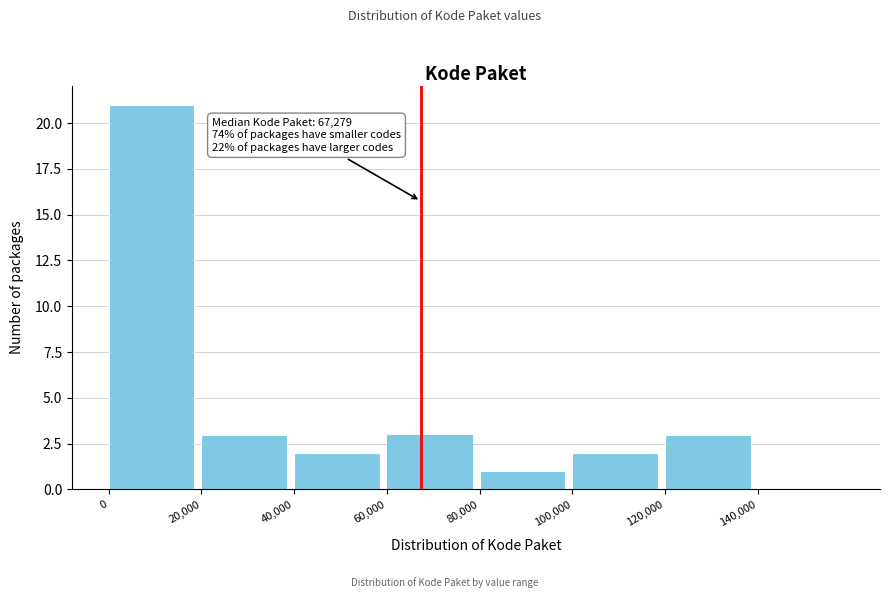

Which range on the x-axis has the tallest bar?

0 to 20000